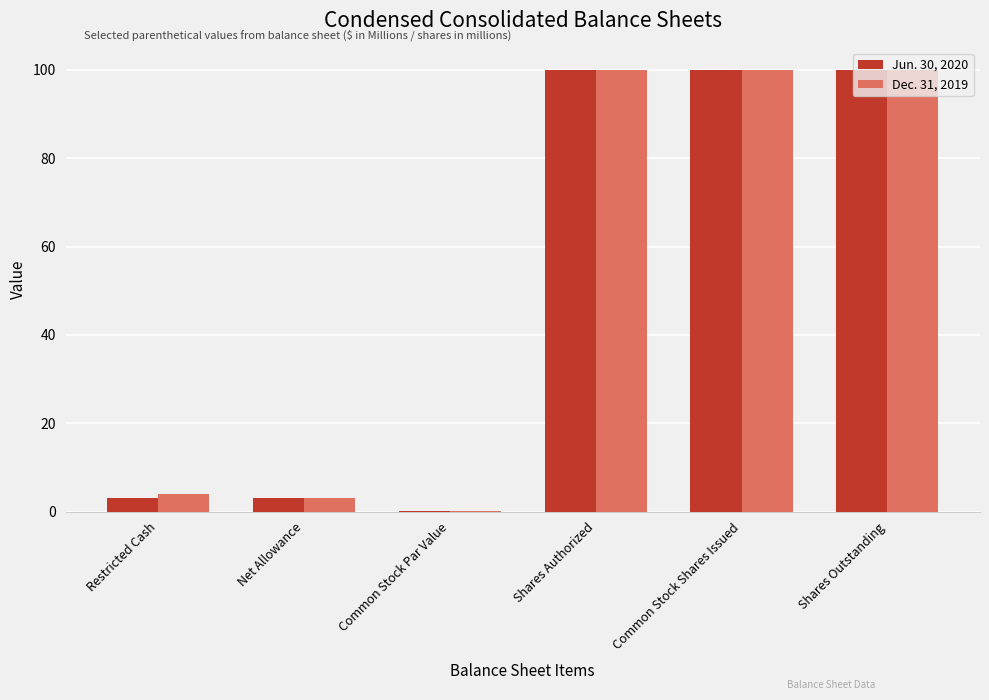

Between Restricted Cash and Common Stock Shares Issued, which series saw the biggest shift?

Jun. 30, 2020